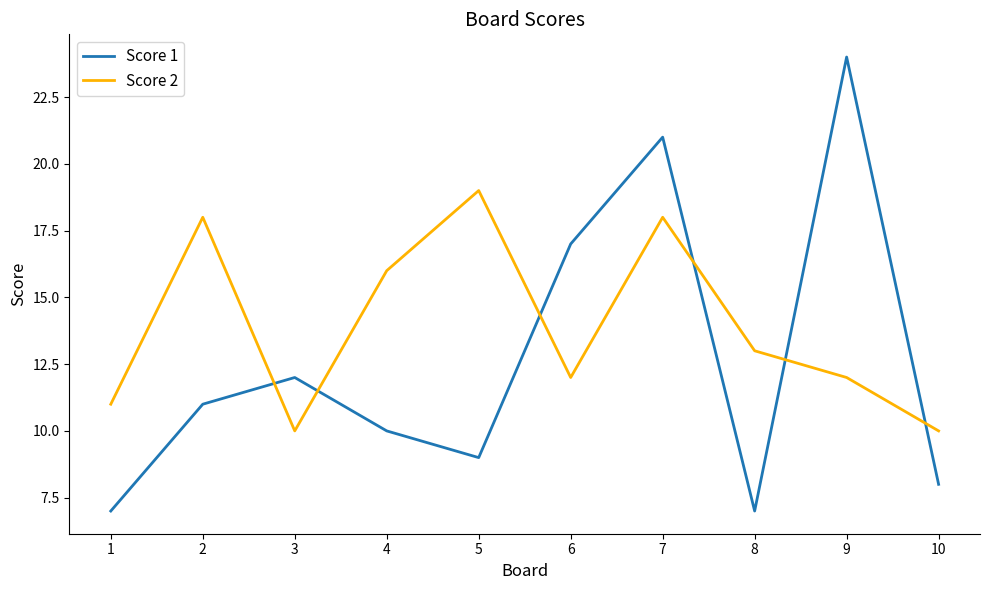

How many distinct data groups are displayed?

2